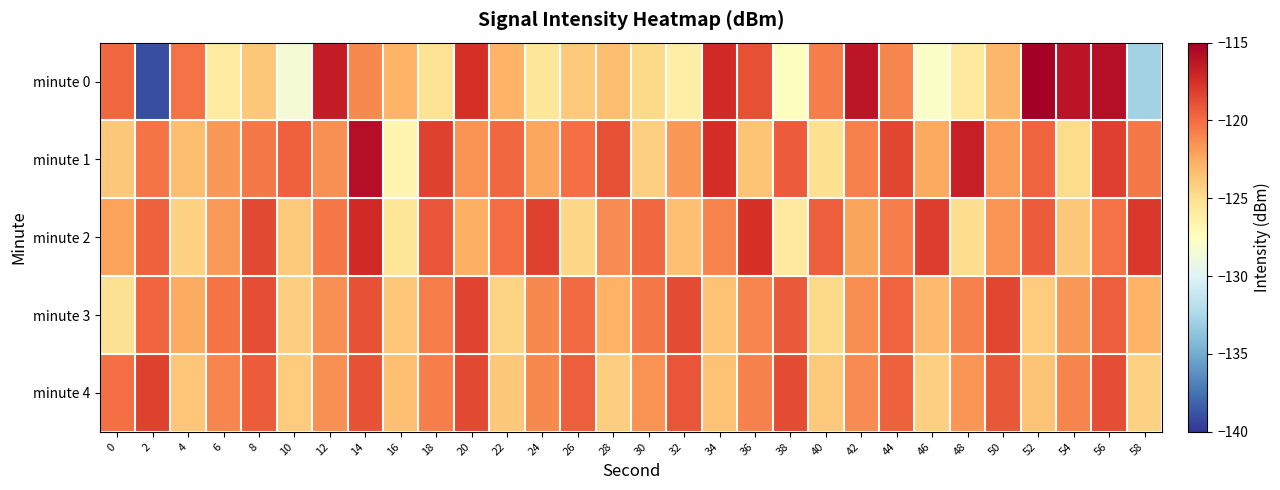

Reading right to left, extract all data points from this chart.

minute 0: 58=-132.8	56=-115.8	54=-116.2	52=-115.1	50=-123.1	48=-125.8	46=-127.8	44=-121.0	42=-116.2	40=-120.7	38=-127.6	36=-118.8	34=-117.2	32=-126.2	30=-124.7	28=-123.4	26=-123.9	24=-125.6	22=-122.9	20=-117.5	18=-125.3	16=-122.9	14=-121.1	12=-116.5	10=-128.4	8=-123.8	6=-125.9	4=-120.2	2=-139.0	0=-119.8
minute 1: 58=-120.5	56=-118.2	54=-124.8	52=-119.6	50=-121.9	48=-116.7	46=-122.4	44=-118.5	42=-120.8	40=-125.1	38=-119.3	36=-123.6	34=-117.4	32=-121.7	30=-124.2	28=-118.9	26=-120.1	24=-122.3	22=-119.8	20=-121.5	18=-118.3	16=-126.8	14=-115.9	12=-121.4	10=-119.6	8=-120.5	6=-121.7	4=-123.3	2=-120.3	0=-123.8
minute 2: 58=-117.9	56=-120.2	54=-123.8	52=-119.3	50=-121.6	48=-124.9	46=-118.1	44=-120.7	42=-122.2	40=-119.4	38=-125.8	36=-117.6	34=-120.9	32=-123.4	30=-119.8	28=-121.2	26=-124.6	24=-118.3	22=-120.0	20=-122.7	18=-119.1	16=-125.5	14=-117.2	12=-120.4	10=-123.9	8=-118.6	6=-121.8	4=-124.3	2=-119.5	0=-122.1
minute 3: 58=-122.9	56=-119.4	54=-121.7	52=-124.0	50=-118.5	48=-120.8	46=-123.2	44=-119.6	42=-121.3	40=-124.7	38=-119.2	36=-121.0	34=-123.5	32=-118.7	30=-120.5	28=-122.8	26=-119.9	24=-121.1	22=-124.4	20=-118.4	18=-120.6	16=-123.7	14=-119.0	12=-121.4	10=-124.1	8=-118.8	6=-120.3	4=-122.5	2=-119.7	0=-125.2
minute 4: 58=-124.3	56=-118.8	54=-121.0	52=-123.7	50=-119.2	48=-121.5	46=-124.2	44=-119.5	42=-121.2	40=-124.0	38=-118.7	36=-120.8	34=-123.5	32=-119.0	30=-121.5	28=-124.2	26=-119.5	24=-121.2	22=-123.8	20=-118.5	18=-120.8	16=-123.5	14=-119.0	12=-121.3	10=-124.0	8=-119.3	6=-121.0	4=-123.8	2=-118.2	0=-120.2